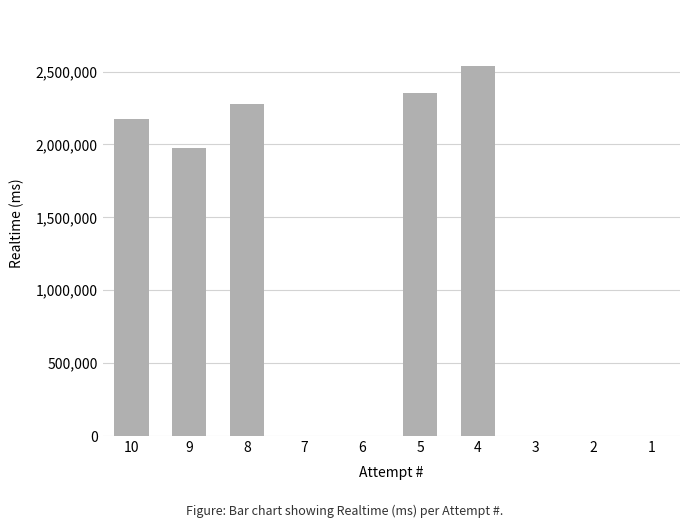

What is the change in value from 4 to 3?

-2541022